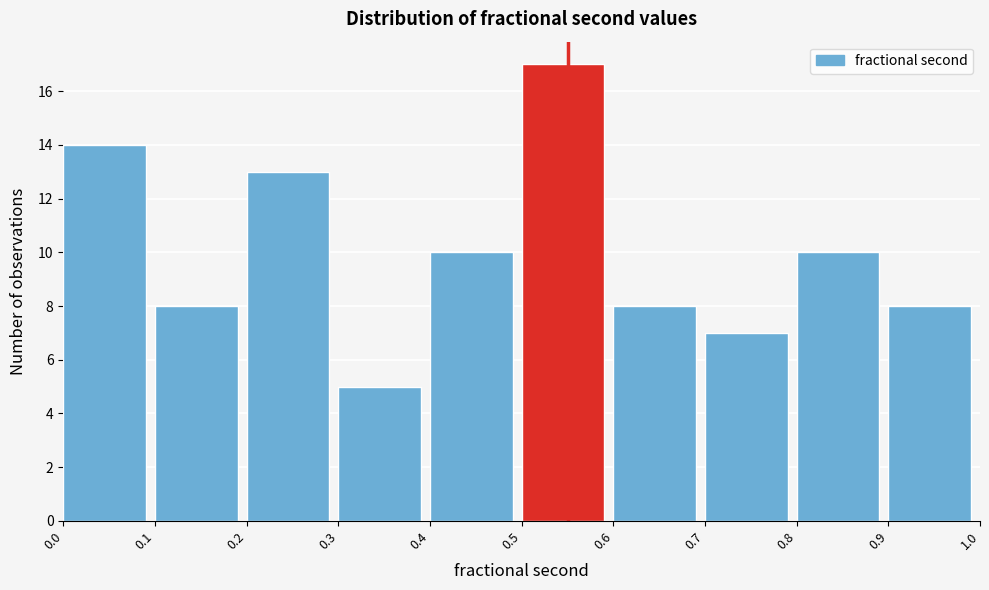

Over which range of the x-axis is the bar tallest?

0.5 to 0.6